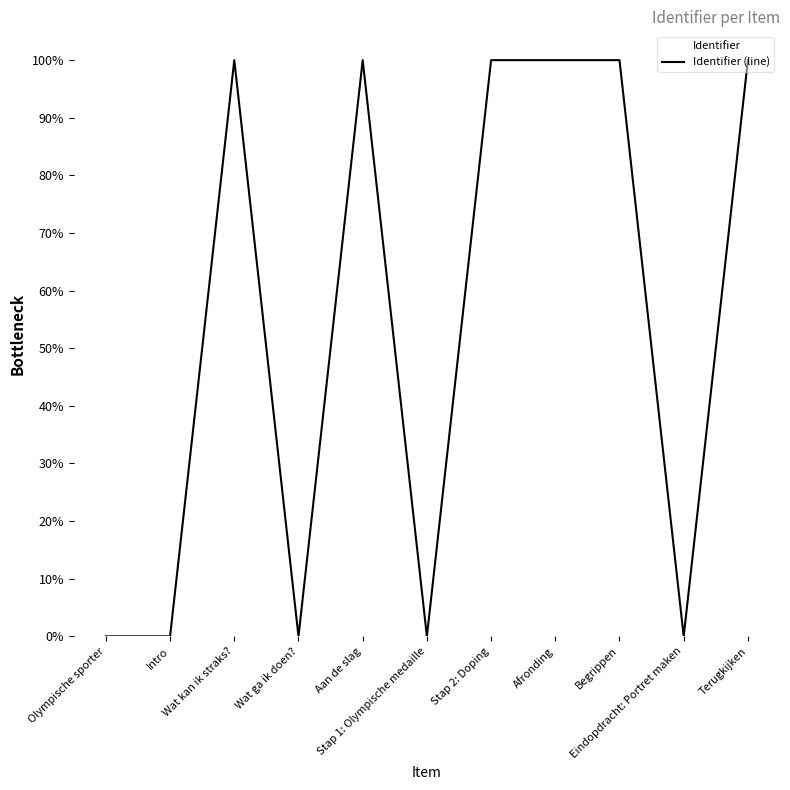

At which category does the chart reach its minimum across all series?

Olympische sporter